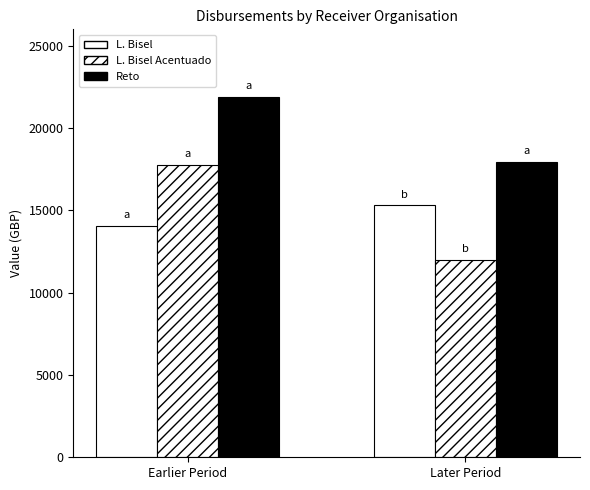

Does the chart contain stacked bars?

No